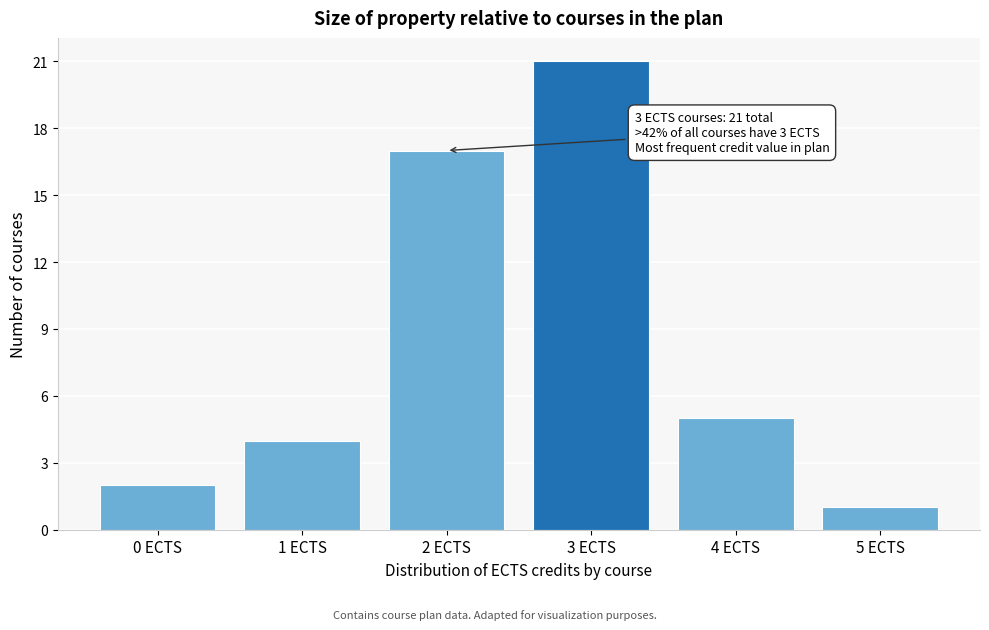

Reading left to right, what are all the values shown in this chart?

2	4	17	21	5	1